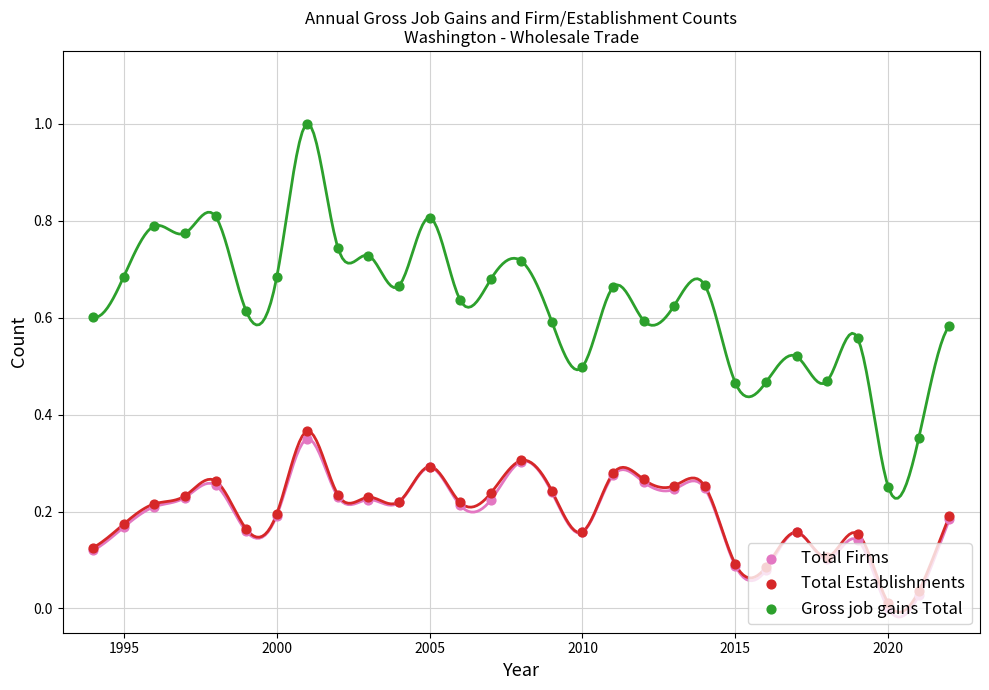

Which series reaches the maximum Y coordinate?

Gross job gains Total